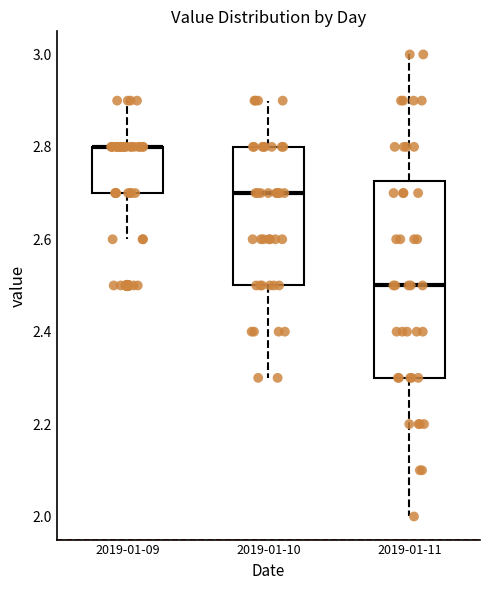

Reading left to right, transcribe this box plot: for each box, give where its median line is, the range the box spans, and where its two whiskers end, as read against the y-axis. The values are not printed on the chart, so give them approximately, as read against the axis.

2019-01-09: median 2.80 (drawn on the box's upper edge), box 2.70 to 2.80, whiskers 2.60 to 2.90
2019-01-10: median 2.70, box 2.50 to 2.80, whiskers 2.30 to 2.90
2019-01-11: median 2.50, box 2.30 to 2.72, whiskers 2.00 to 3.00